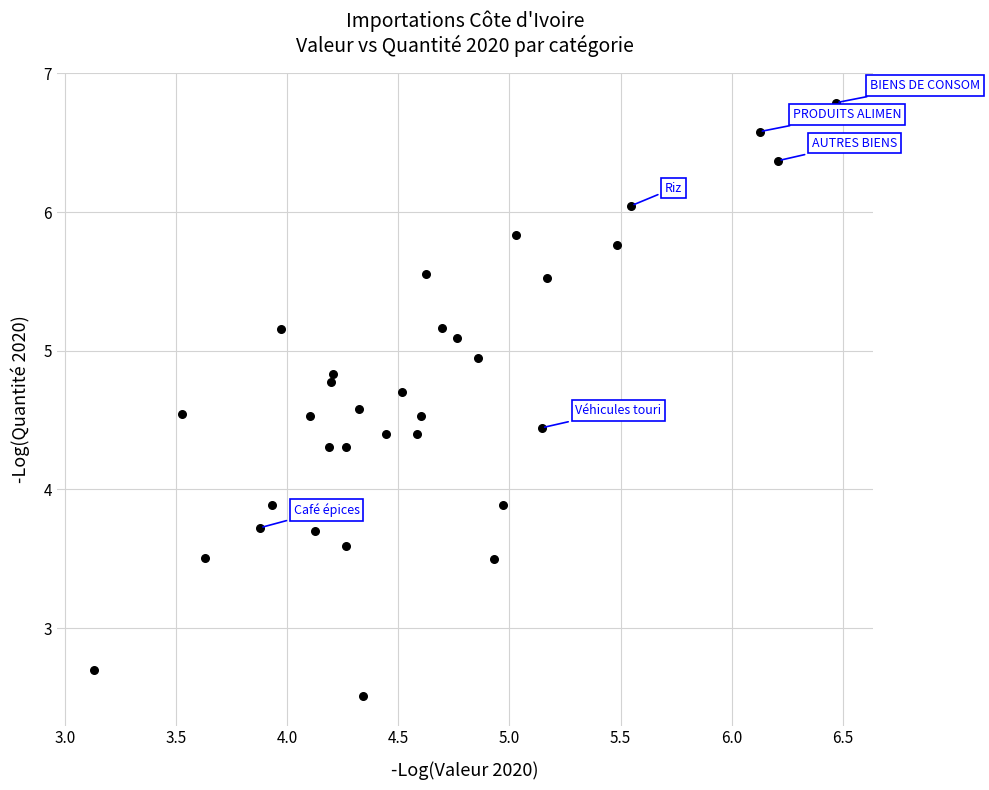

What is the range of Y values (max minus min)?

4.3